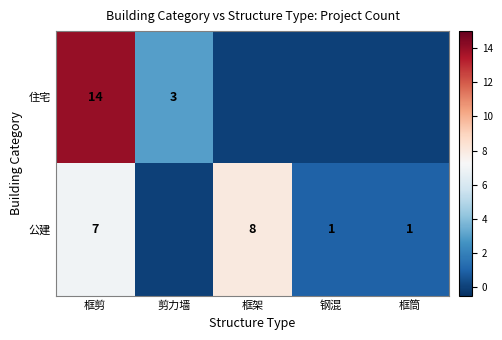

What is the spread (max minus min) of values at 框剪?

7